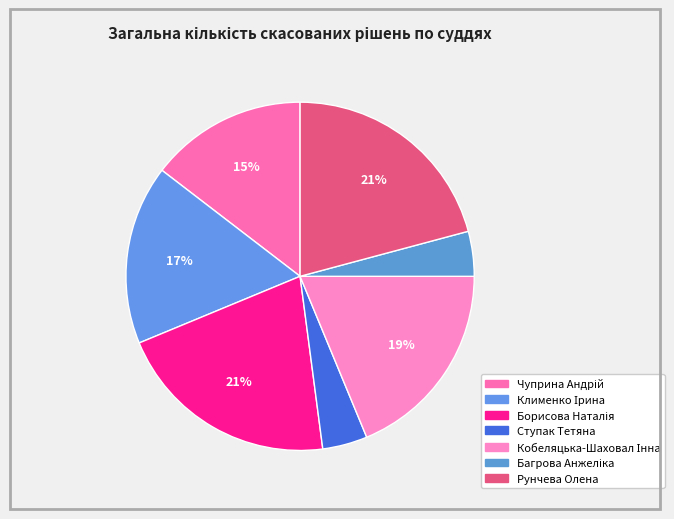

What is the smallest slice in the pie chart?

Ступак Тетяна Сергіївна